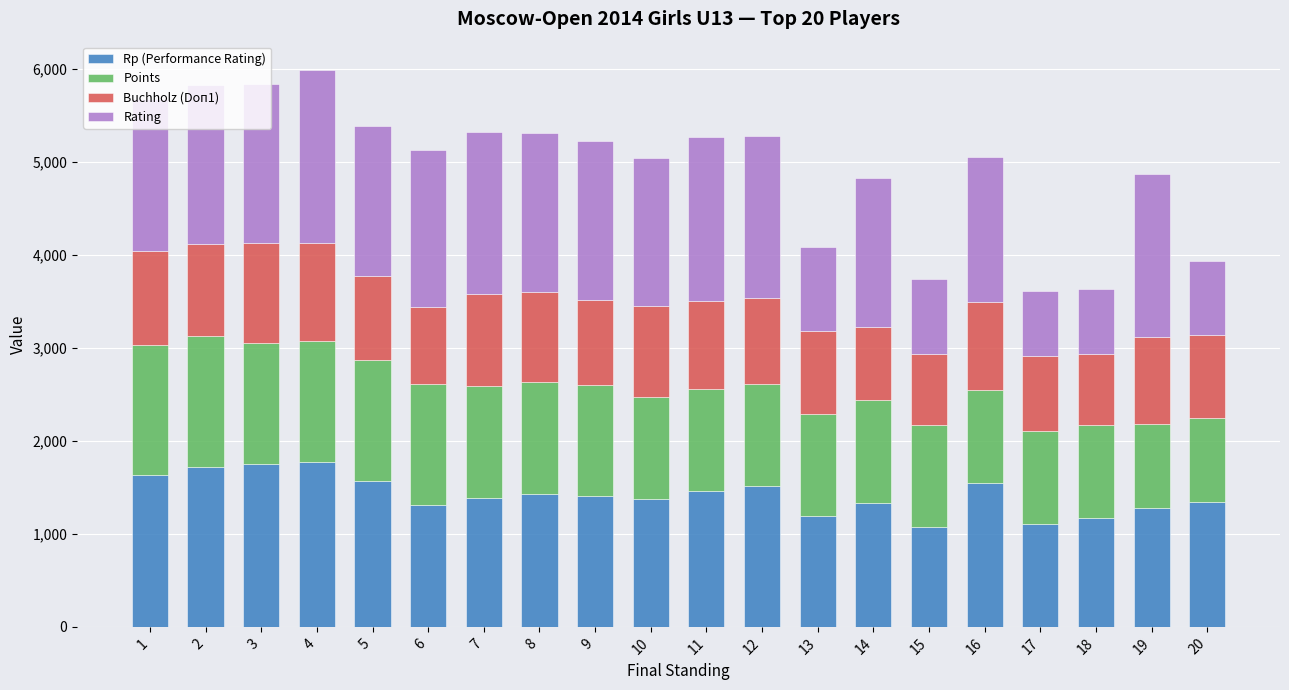

Which series has the largest range (max minus min)?

Rating